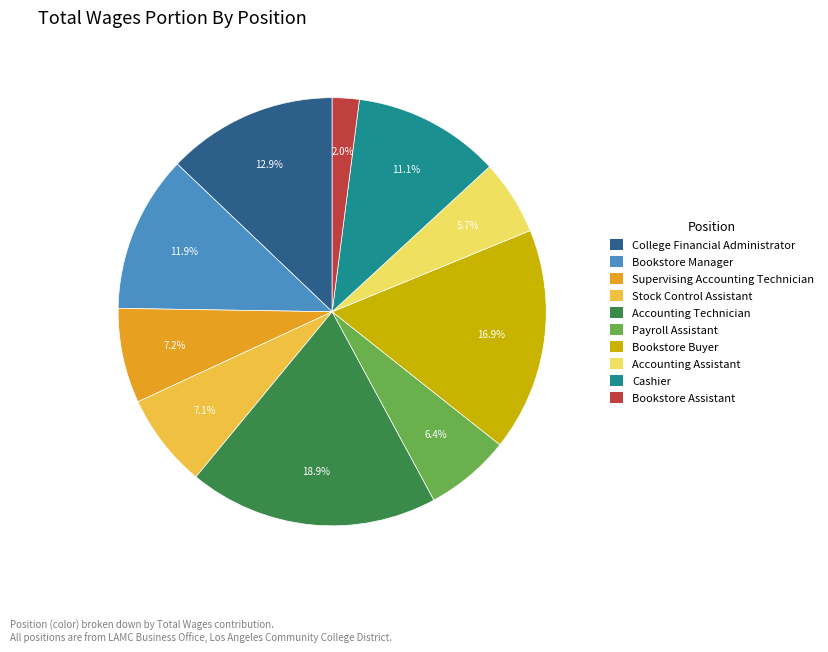

Which category has the biggest portion of the pie?

Accounting Technician